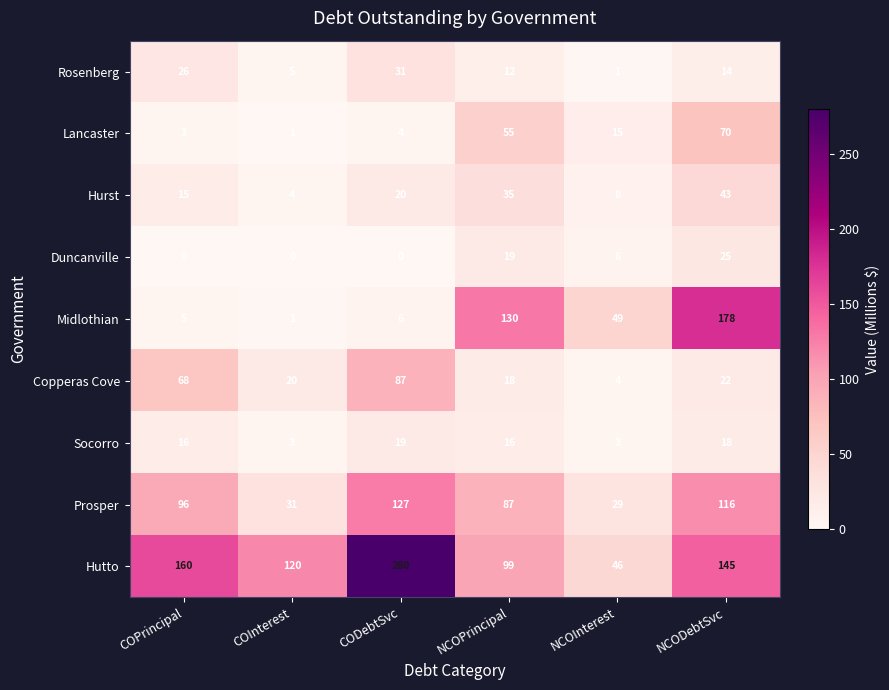

The Midlothian series shows 4 at CODebtSvc. True or false?

False